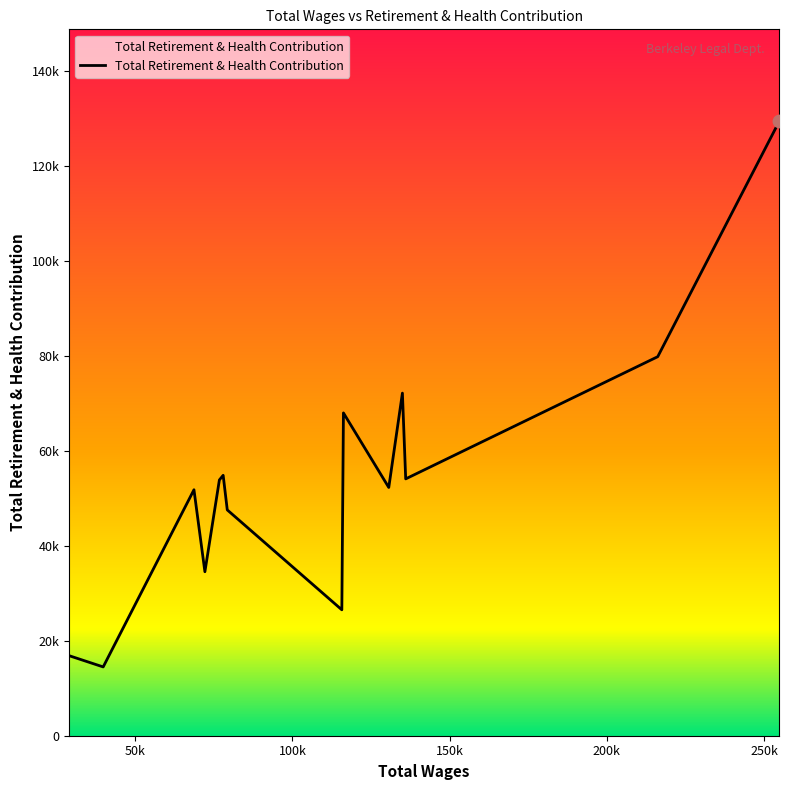

What is the ratio of the value at 254770.0 to the value at 216157.0?

1.6